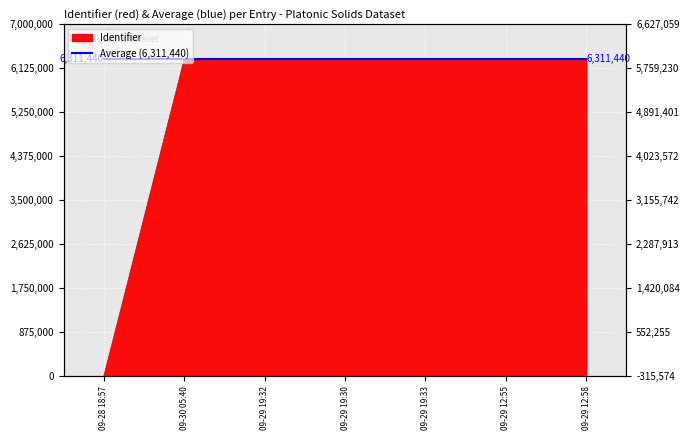

Which has a higher value, 09-28 18:57 or 09-29 12:55?

09-29 12:55